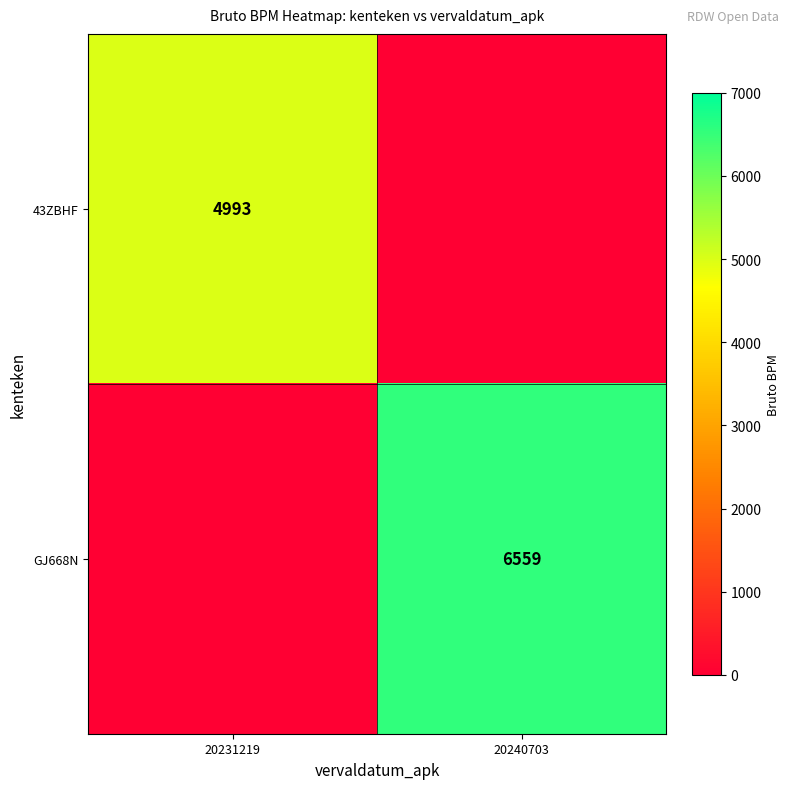

The value of 43ZBHF at 20231219 is 4993. True or false?

True